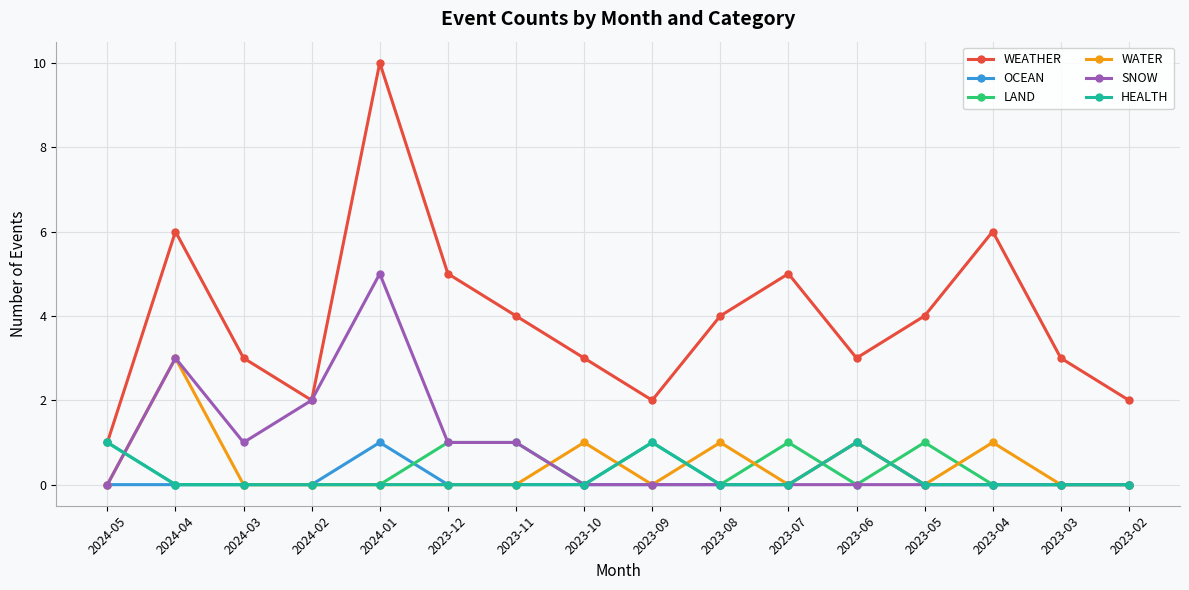

Which series has the largest total across all categories?

WEATHER